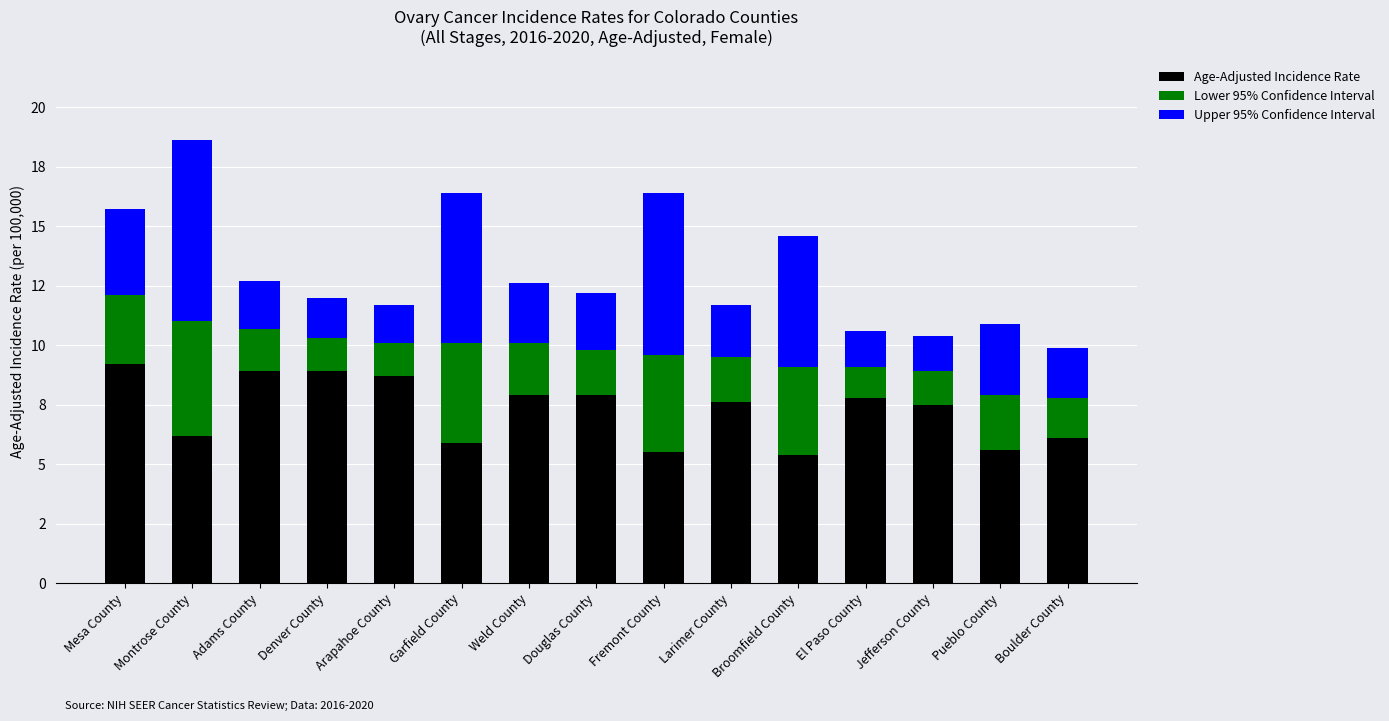

Which series has the largest total across all categories?

Age-Adjusted Incidence Rate